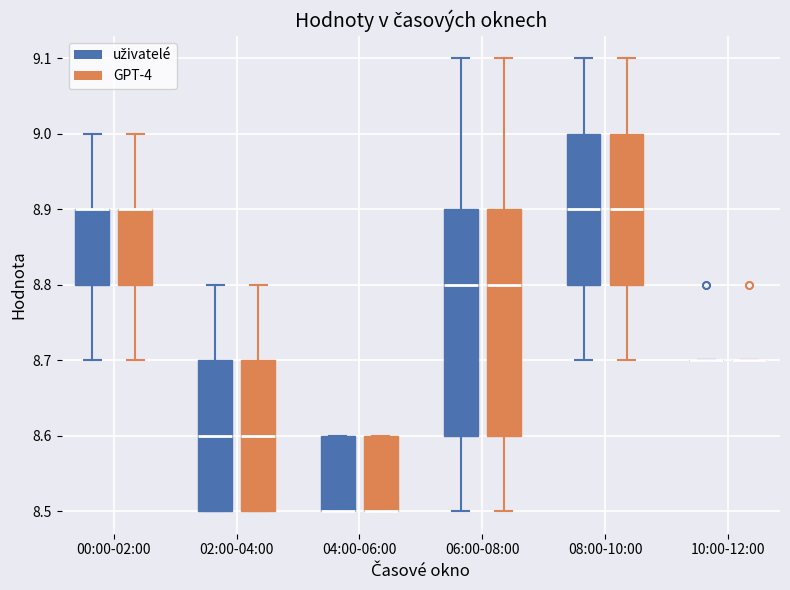

Reading left to right, read every box against the y-axis: the position of its median line, the range the box covers, and the ends of its whiskers. The values are not printed on the chart, so give them approximately, as read against the axis.

00:00-02:00 (uživatelé): median 8.9 (drawn on the box's upper edge), box 8.8 to 8.9, whiskers 8.7 to 9.0
00:00-02:00 (GPT-4): median 8.9 (drawn on the box's upper edge), box 8.8 to 8.9, whiskers 8.7 to 9.0
02:00-04:00 (uživatelé): median 8.6, box 8.5 to 8.7, whiskers 8.5 to 8.8
02:00-04:00 (GPT-4): median 8.6, box 8.5 to 8.7, whiskers 8.5 to 8.8
04:00-06:00 (uživatelé): median 8.5 (drawn on the box's lower edge), box 8.5 to 8.6, whiskers 8.5 to 8.6
04:00-06:00 (GPT-4): median 8.5 (drawn on the box's lower edge), box 8.5 to 8.6, whiskers 8.5 to 8.6
06:00-08:00 (uživatelé): median 8.8, box 8.6 to 8.9, whiskers 8.5 to 9.1
06:00-08:00 (GPT-4): median 8.8, box 8.6 to 8.9, whiskers 8.5 to 9.1
08:00-10:00 (uživatelé): median 8.9, box 8.8 to 9.0, whiskers 8.7 to 9.1
08:00-10:00 (GPT-4): median 8.9, box 8.8 to 9.0, whiskers 8.7 to 9.1
10:00-12:00 (uživatelé): box collapsed to a line at 8.7, whiskers 8.7 to 8.7
10:00-12:00 (GPT-4): box collapsed to a line at 8.7, whiskers 8.7 to 8.7